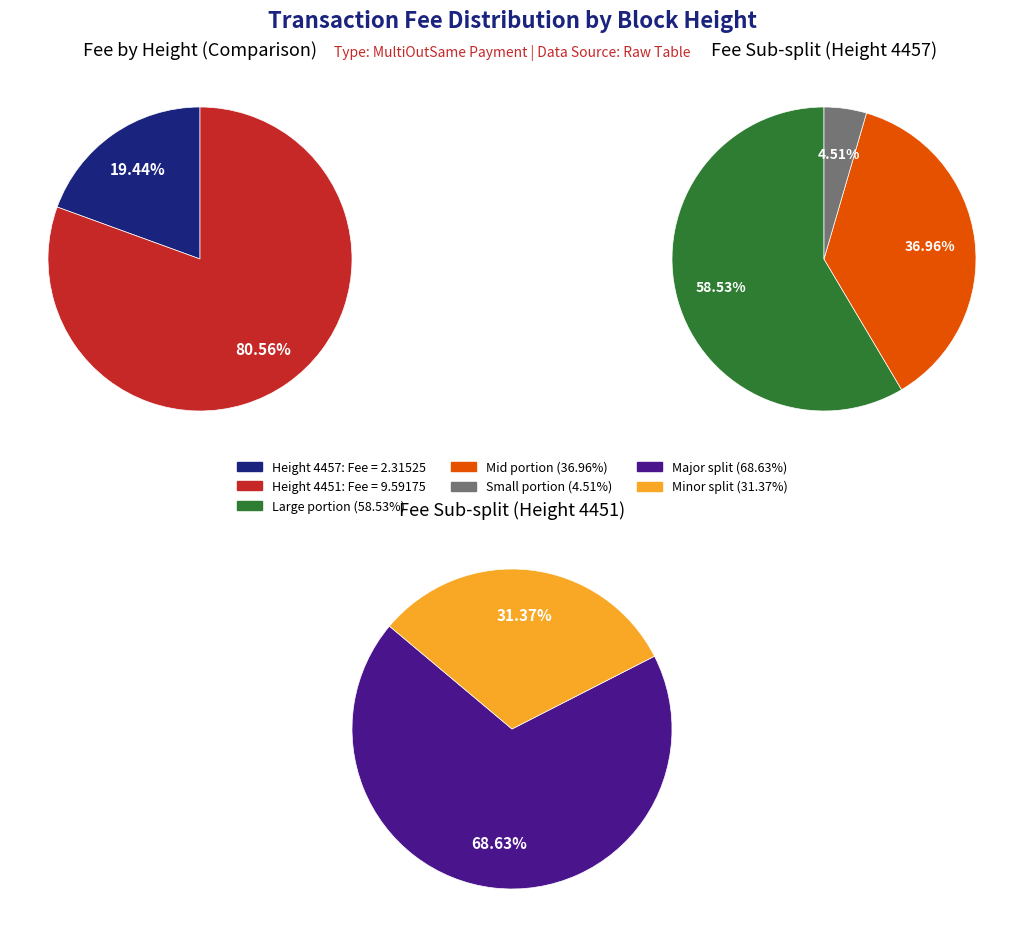

What is the change in value from 4457 to 4451?

+7.3